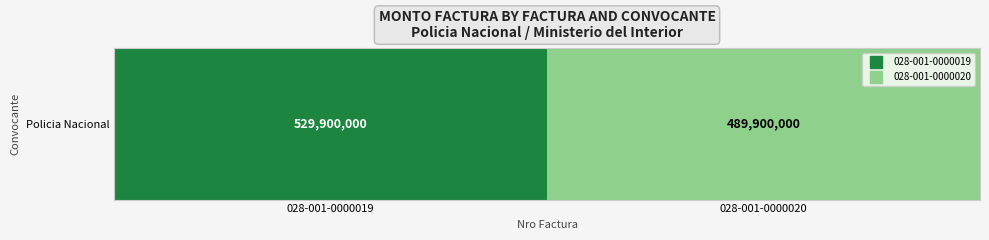

List the labels in order of value, largest first.

028-001-0000019, 028-001-0000020